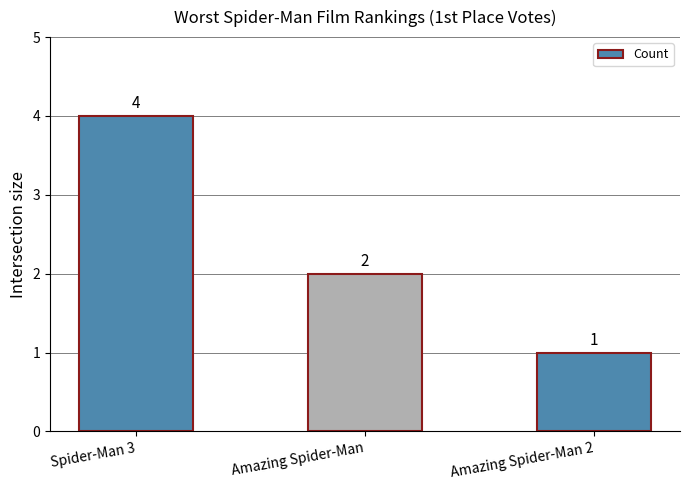

What is the value of the 3rd bar from the left?

1